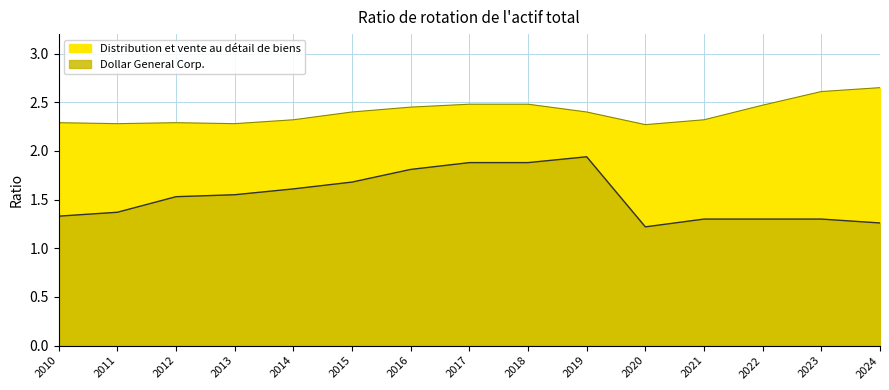

True or false: Distribution et vente au détail de biens and Dollar General Corp. cross at least once.

False